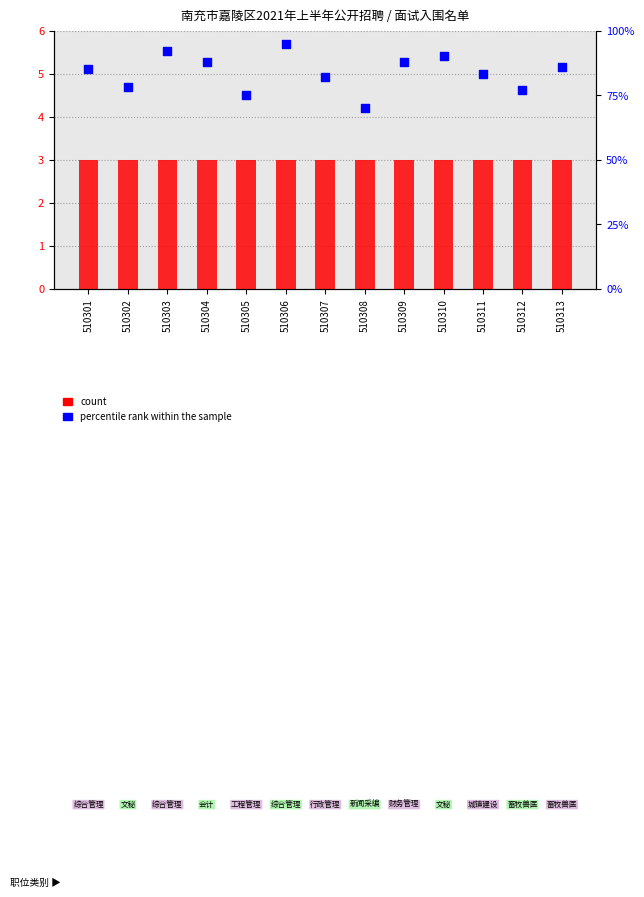

Is the value of count at 510306 greater than the value of percentile rank within the sample at 510307?

No